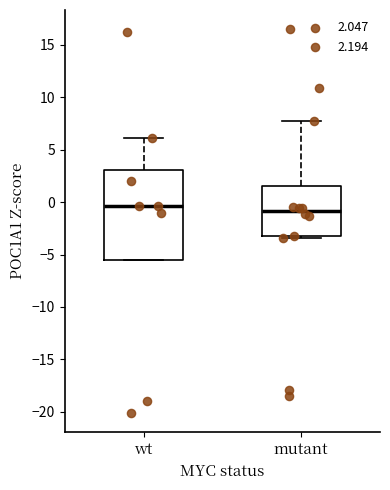

Which box is the tallest, from its lower edge to its upper edge?

wt